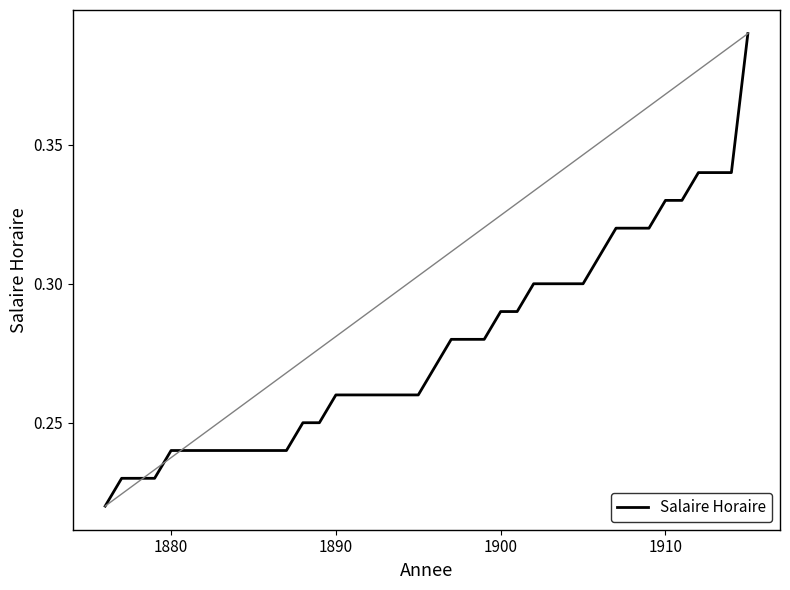

Is it true that the value at 1900 is 0.5?

False